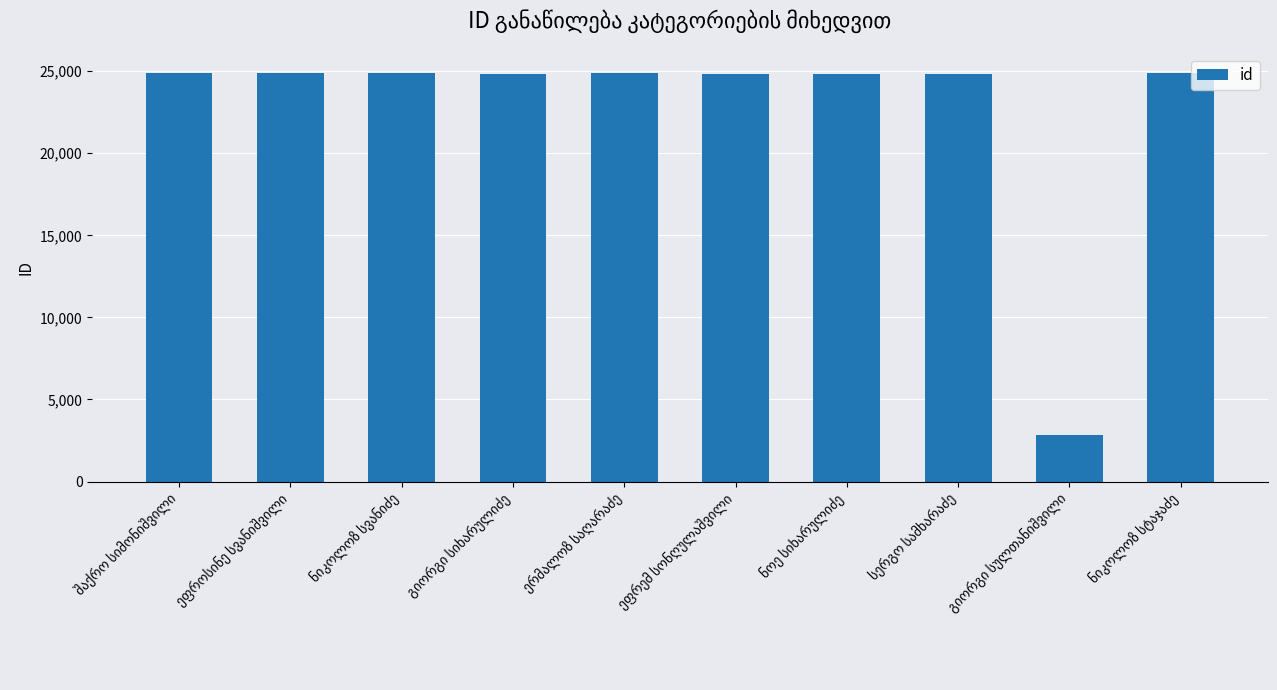

What is the difference between the maximum and minimum values?

22023